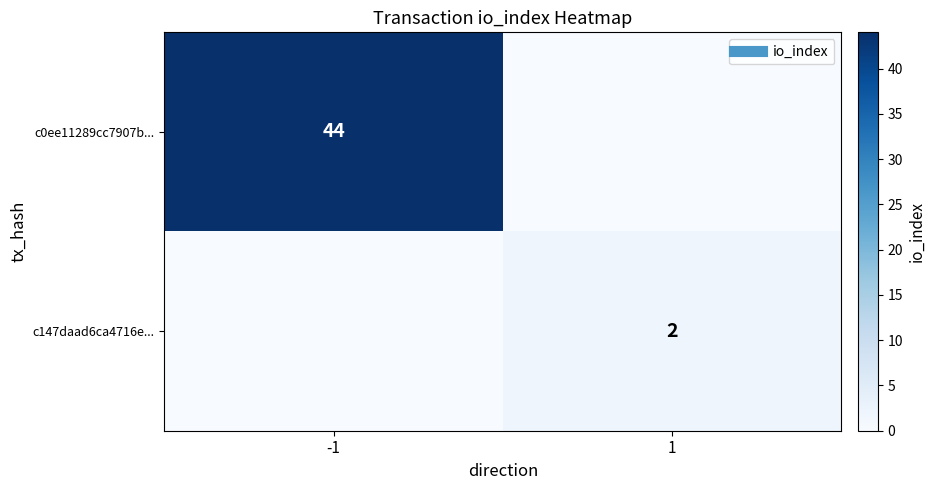

Rank the series by their average value, from lowest to highest.

c147daad6ca4716e..., c0ee11289cc7907b...